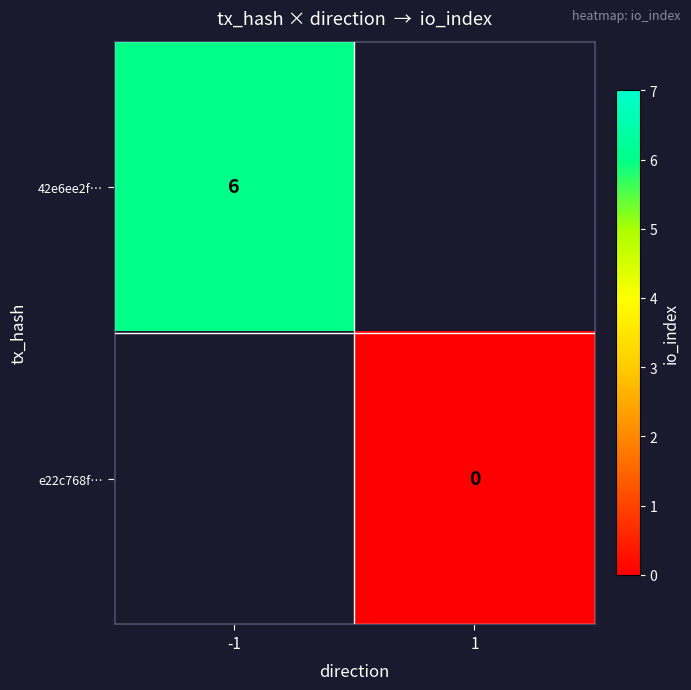

The 42e6ee2f… series shows 2 at -1. True or false?

False